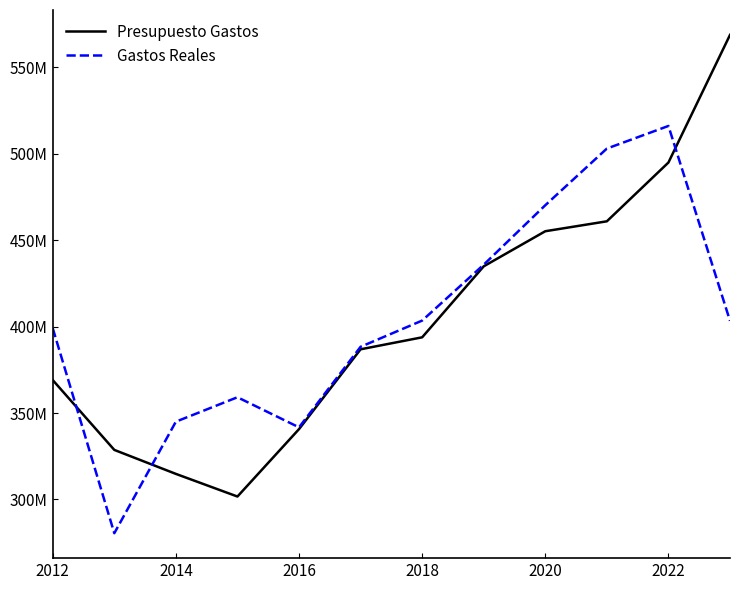

Reading left to right, what are all the values shown in this chart?

Presupuesto Gastos: 369042390.0	328655442.0	314785874.0	301688648.0	340674127.0	386843855.0	393774170.0	434836892.0	455129483.0	460870273.0	494870612.0	568672253.0
Gastos Reales: 399027212.9	280468075.0	344984459.5	359118541.8	341704322.0	388287559.7	403453987.0	435790506.4	470165367.6	502939989.1	516021019.8	403299404.1